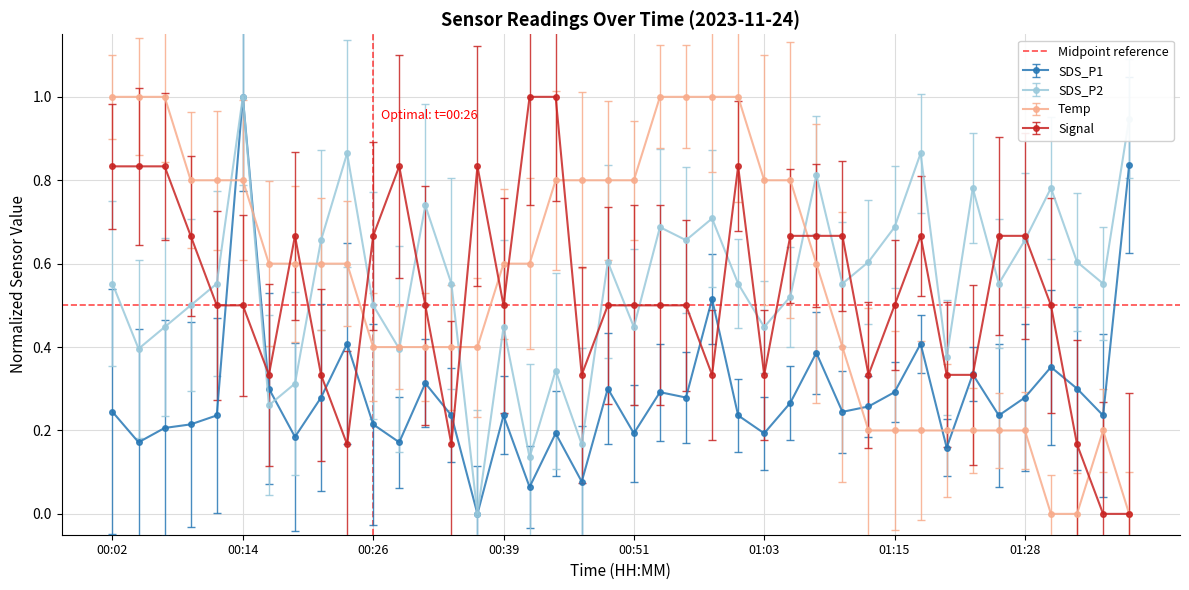

What is the approximate value of SDS_P2 at 00:29?

0.4